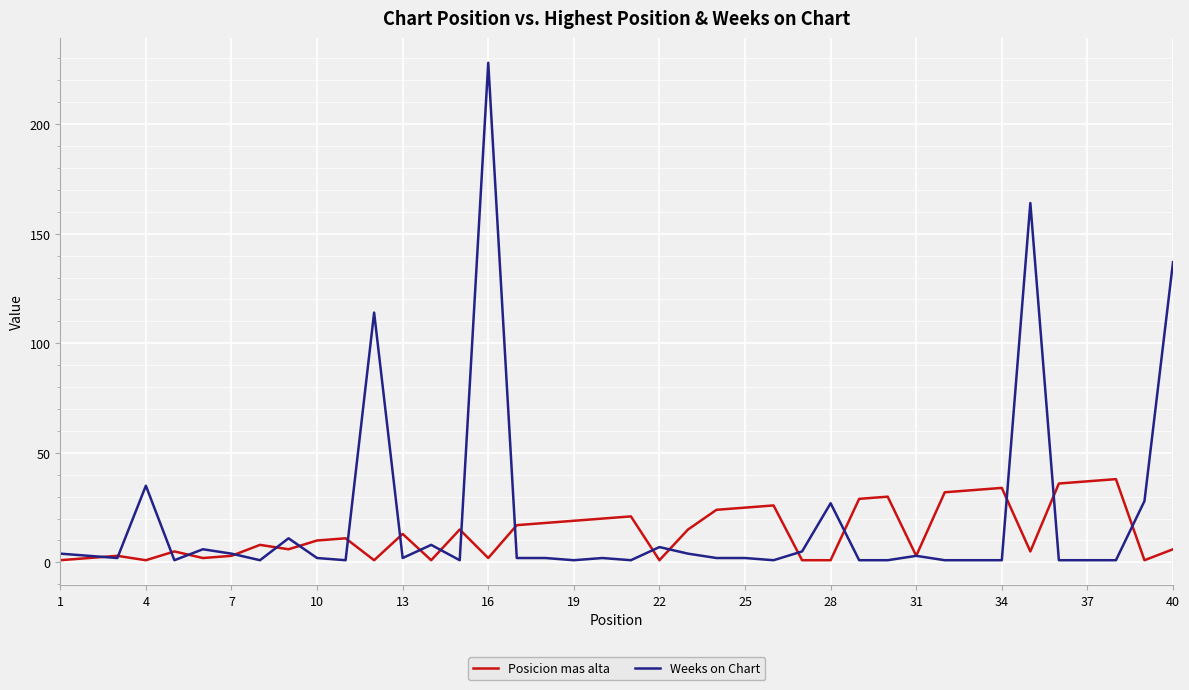

At how many categories does at least one series exceed 170?

1